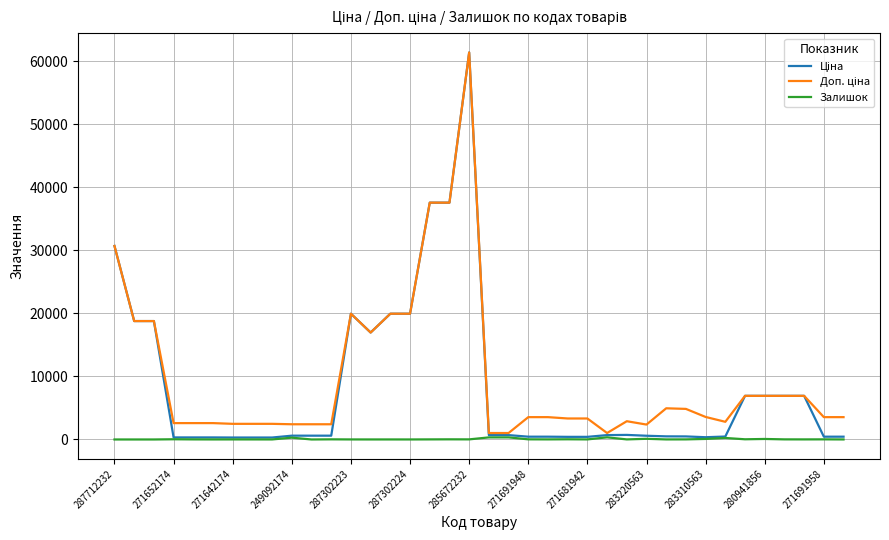

What is the highest value of the Доп. ціна series?

61434.3